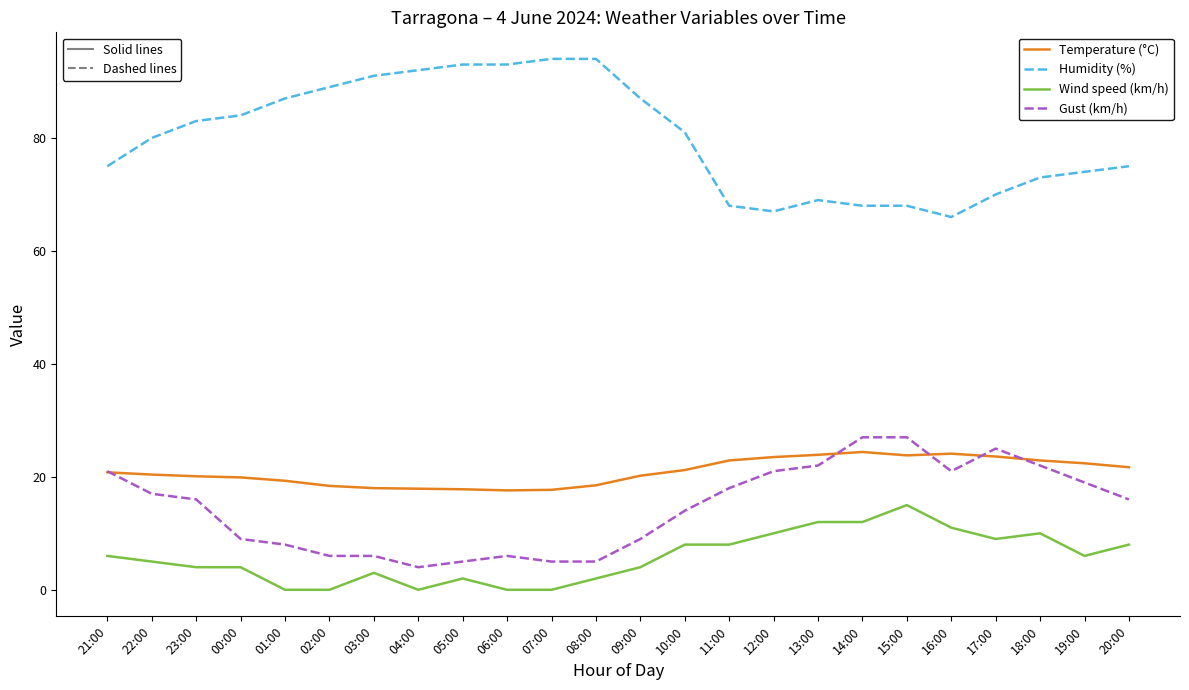

Which series has the widest spread of values?

Humidity (%)